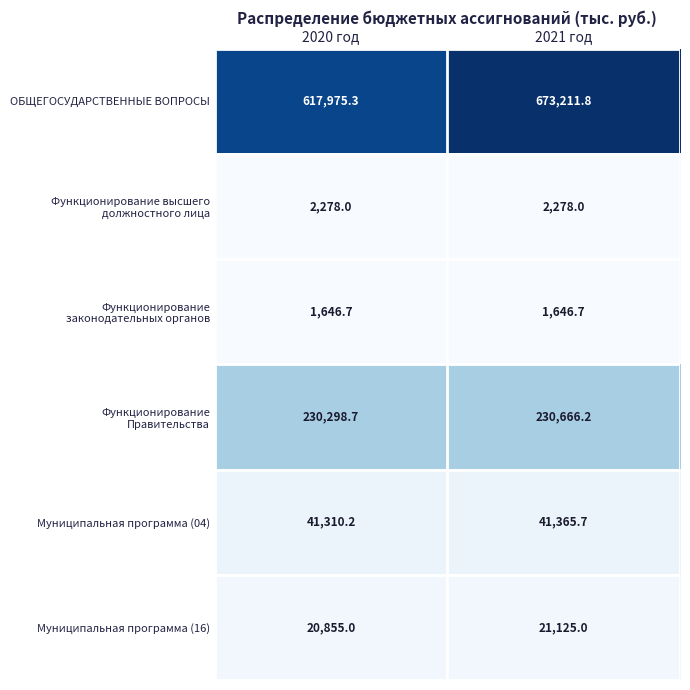

The value of Муниципальная программа (04) at 2020 год is 10821.7. True or false?

False